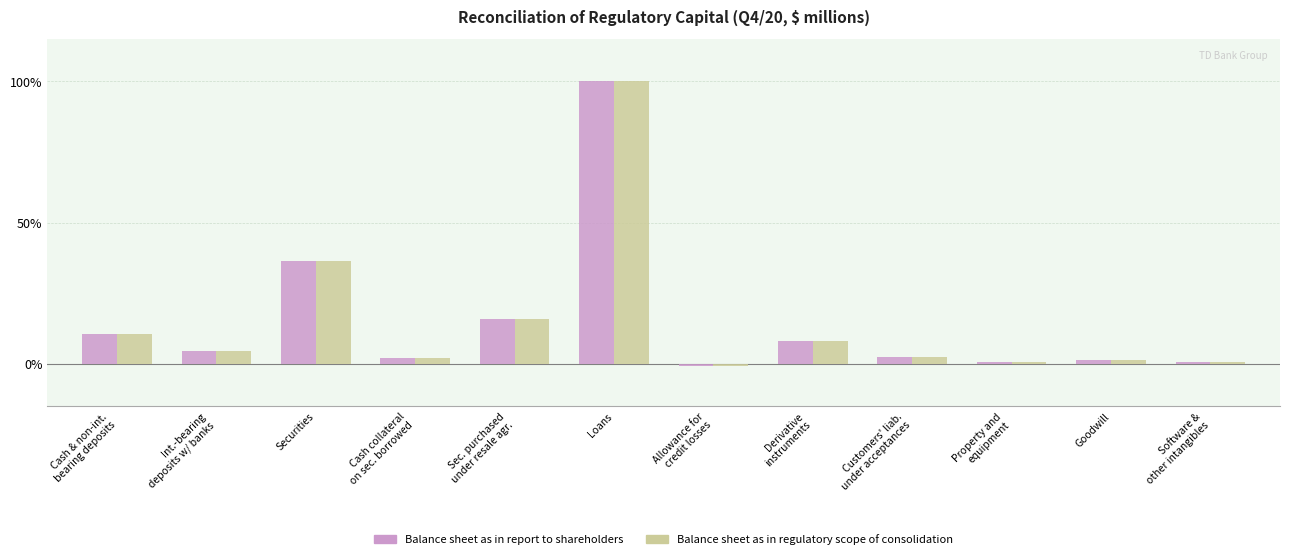

Where is Balance sheet as in regulatory scope of consolidation nearest to the value 49?

Securities